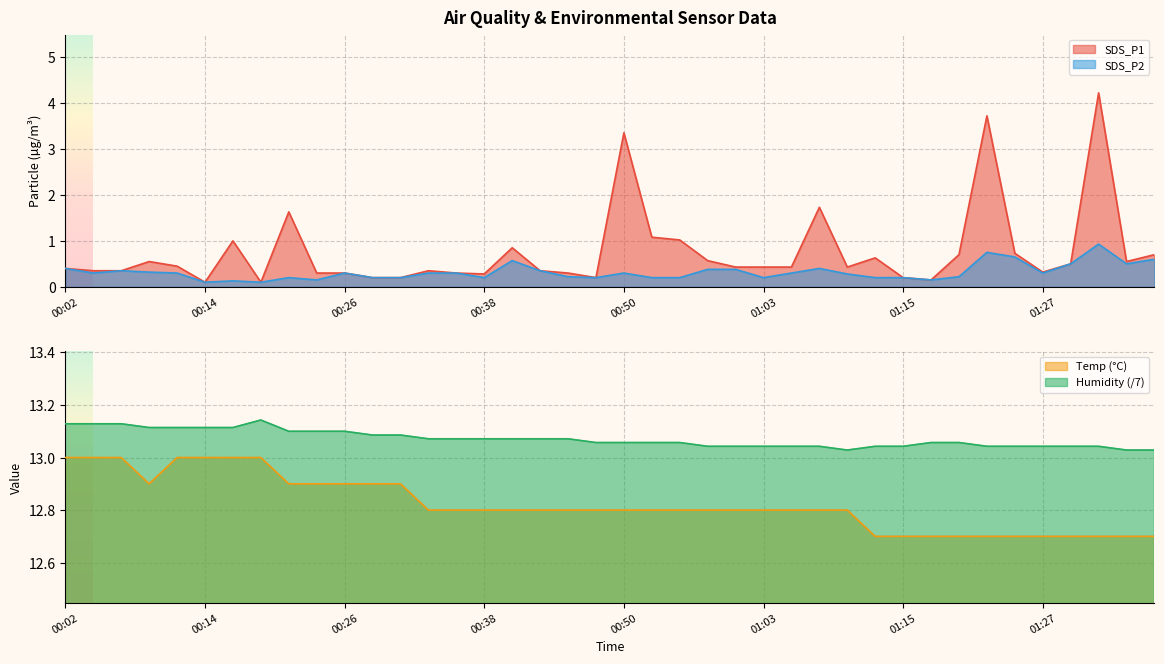

In Humidity, how many points are higher than both neighbors (excluding endpoints)?

1